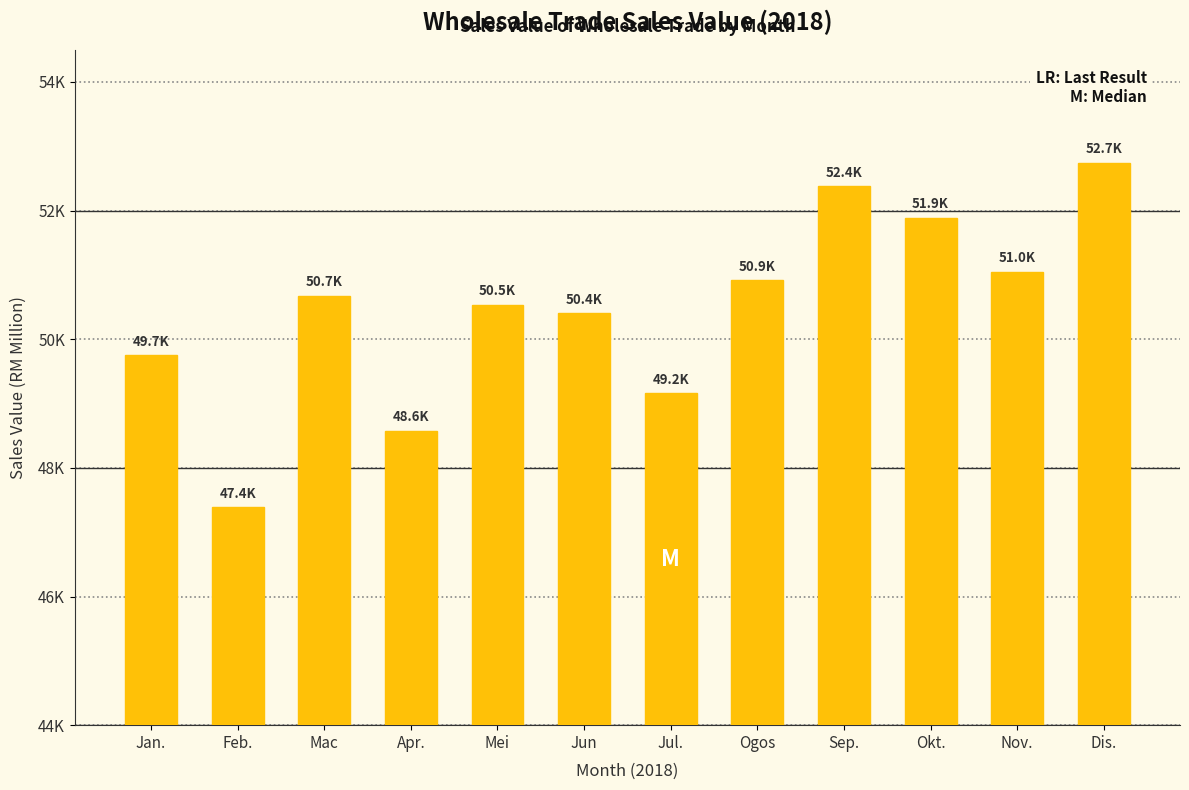

Reading left to right, transcribe all the data shown in this chart.

Jan.=49749.9	Feb.=47385.7	Mac=50674.8	Apr.=48575.2	Mei=50536.8	Jun=50405.8	Jul.=49162.6	Ogos=50919.9	Sep.=52381.9	Okt.=51888.9	Nov.=51045.4	Dis.=52745.8